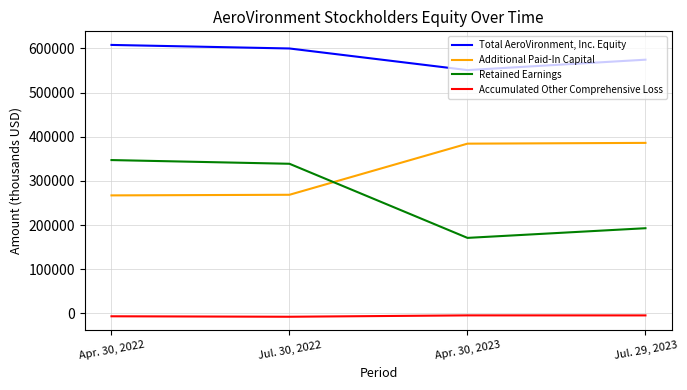

True or false: Total AeroVironment, Inc. Equity and Accumulated Other Comprehensive Loss intersect in this chart.

False